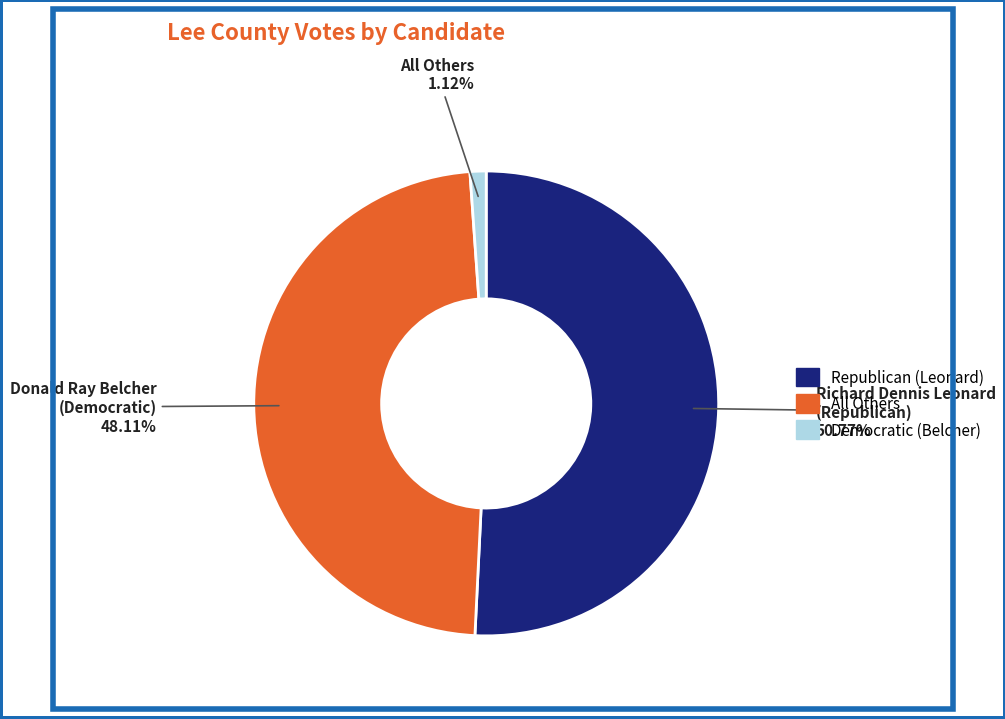

Approximately how many times larger is the value at Richard Dennis Leonard (Republican) compared to Donald Ray Belcher (Democratic)?

1.1